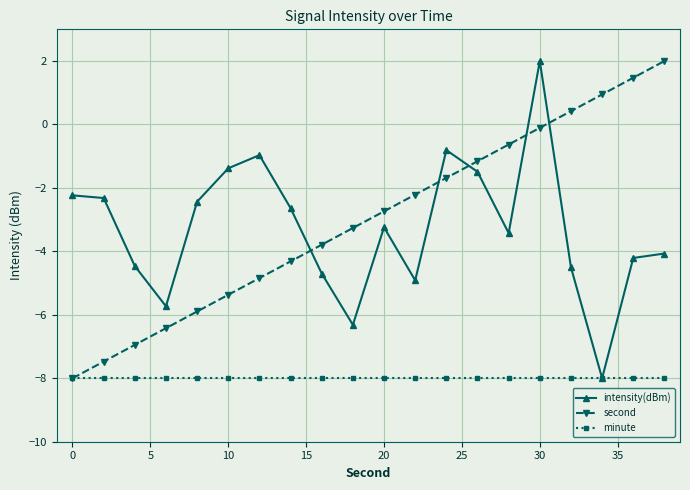

What is the minimum value shown in the chart?

-8.0